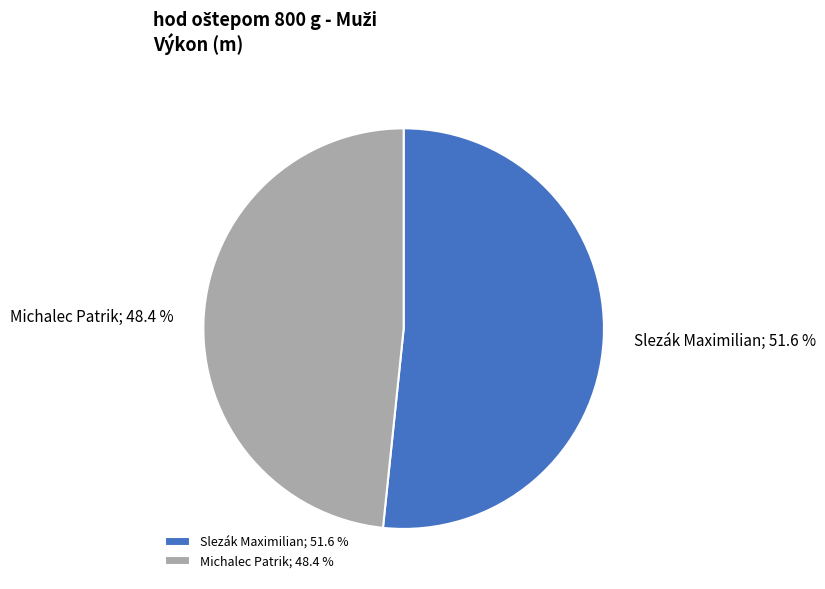

Between Michalec Patrik; 48.4 % and Slezák Maximilian; 51.6 %, which is larger?

Slezák Maximilian; 51.6 %